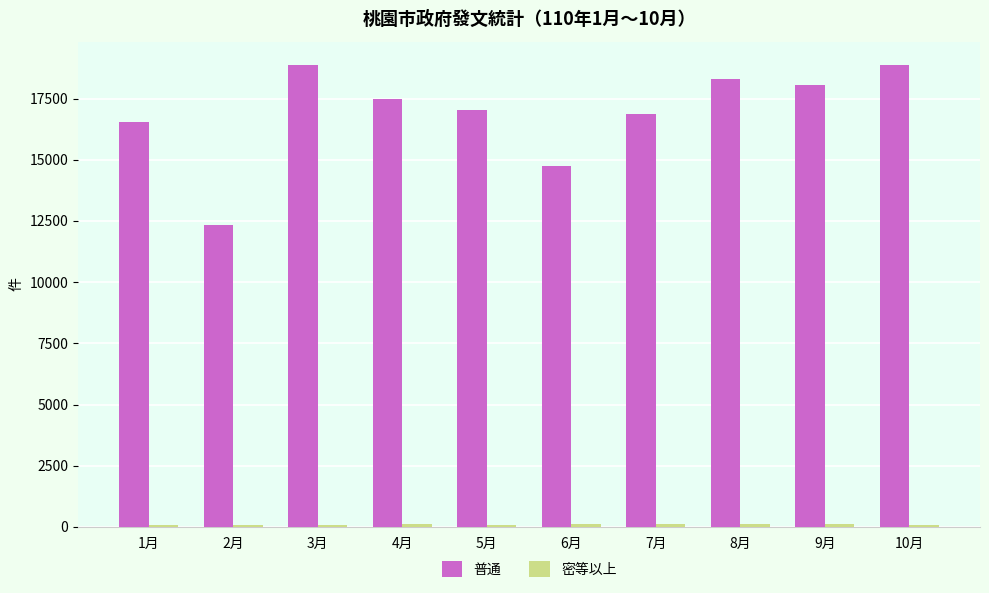

What is the greatest value displayed?

18884